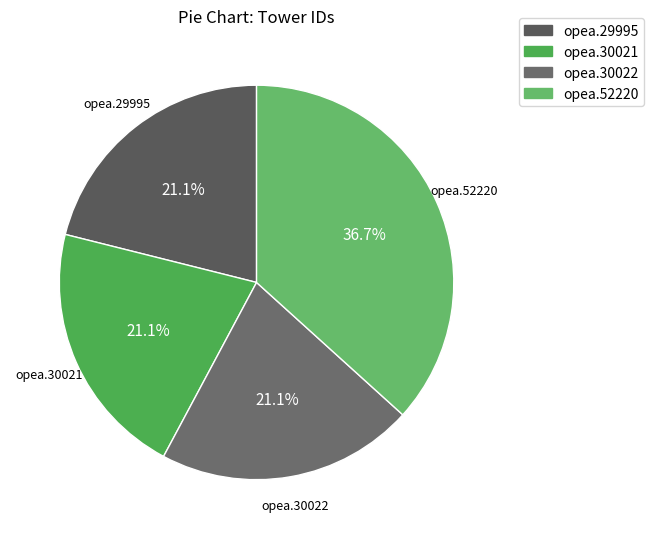

To the nearest percent, what is the combined percentage of opea.29995 and opea.52220?

58%